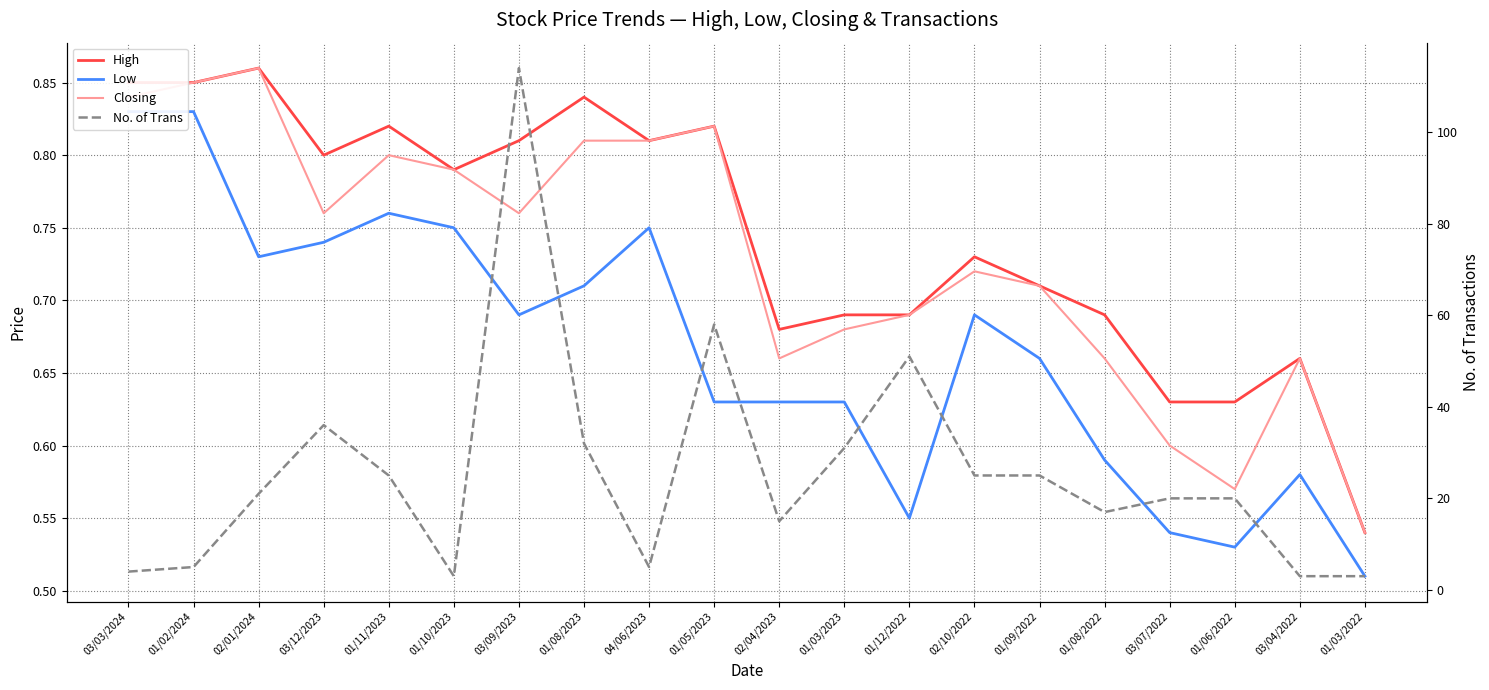

Count the High values in the range 0 to 1.

20